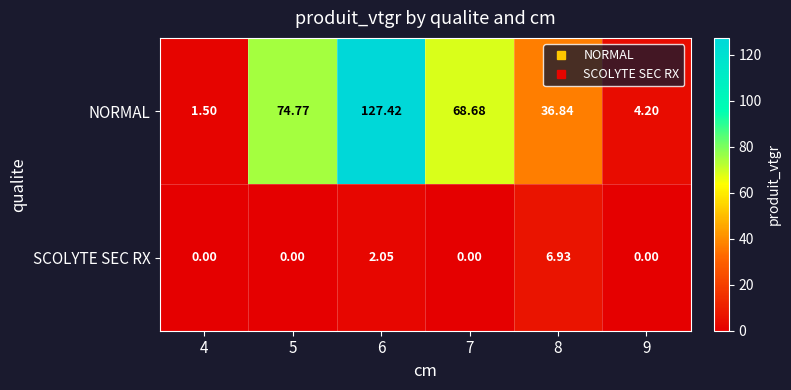

At how many categories does at least one series exceed 15?

4